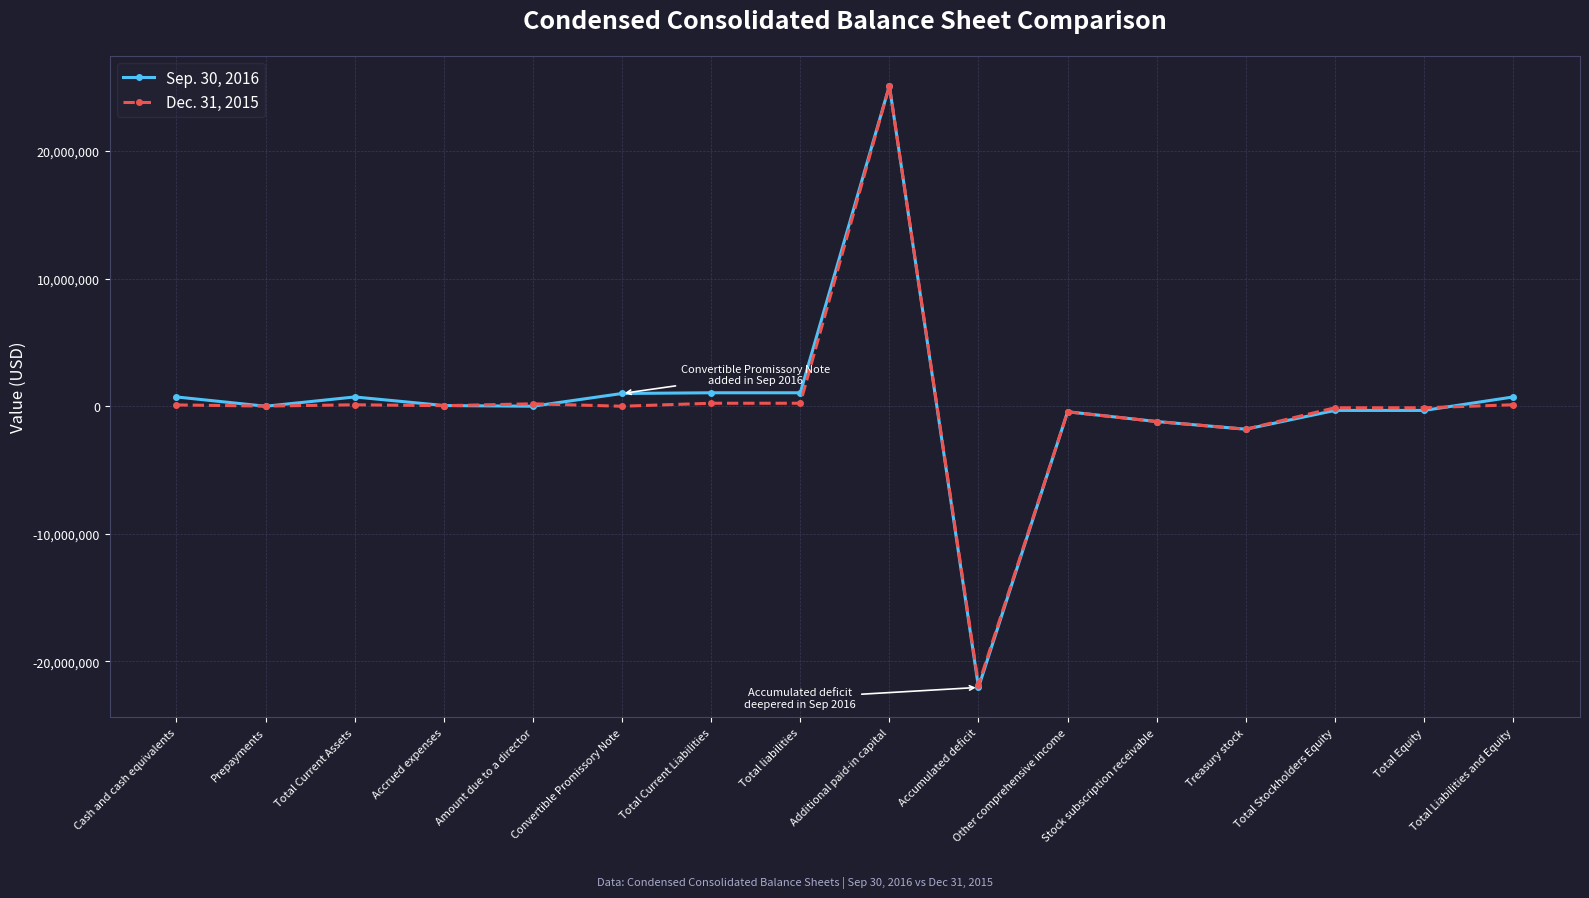

Which series has the largest range (max minus min)?

Sep. 30, 2016